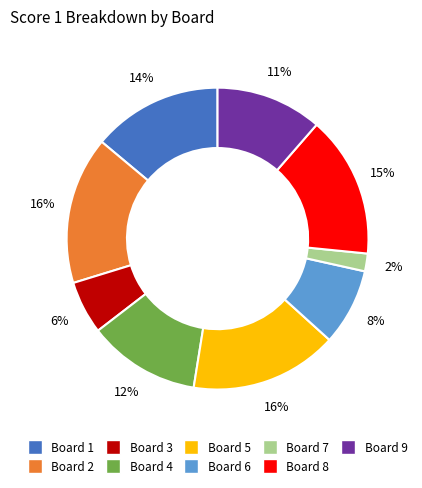

To the nearest percent, what portion does Board 4 represent?

12%